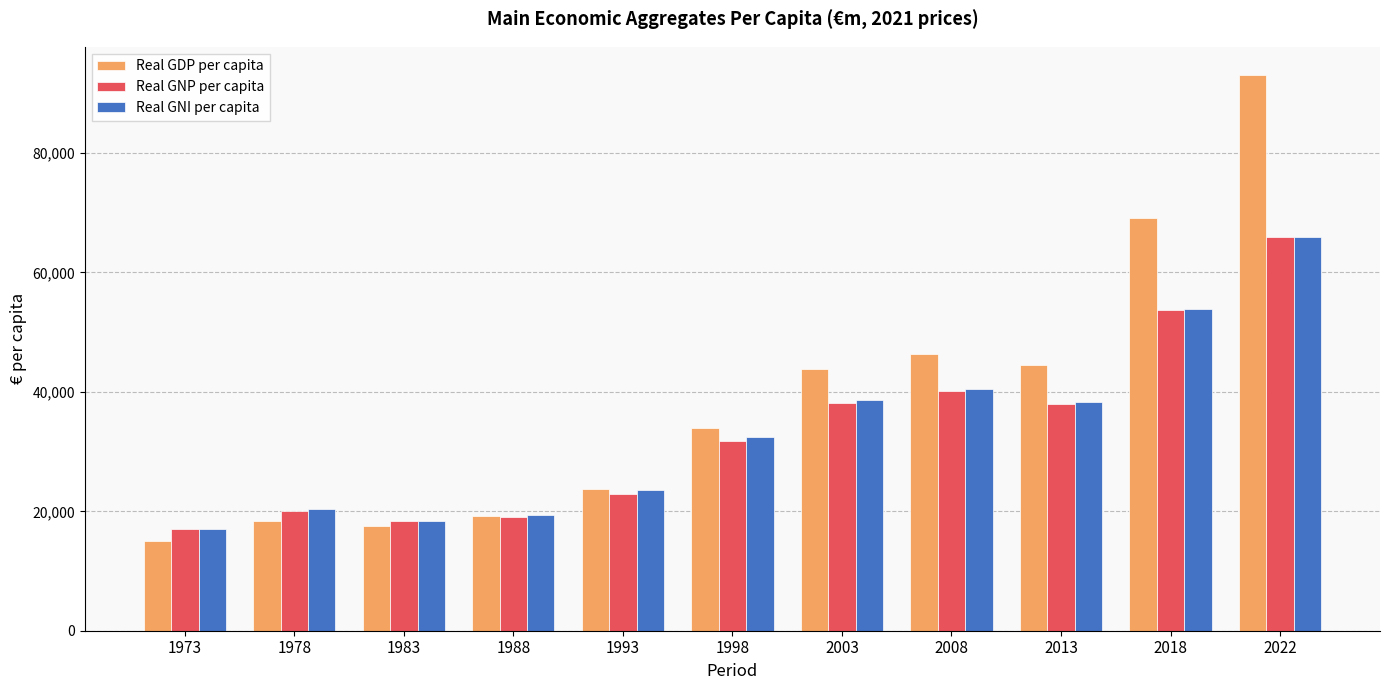

What is the sum of all Real GNP per capita values?

364912.8